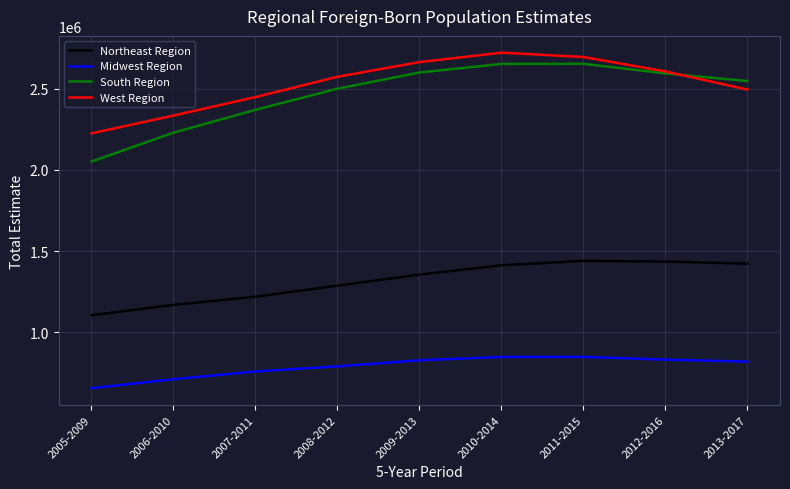

Does the chart display data point markers on the line(s)?

No